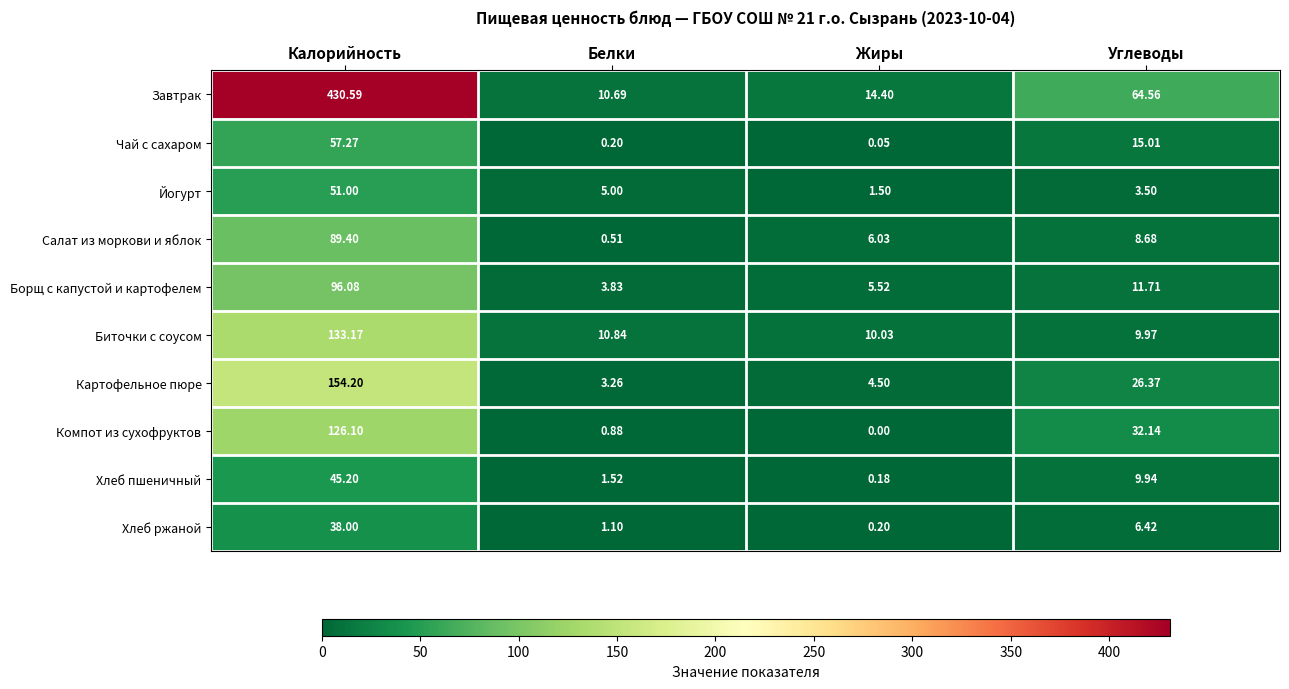

Where does the Салат из моркови и яблок series first go above 8?

Калорийность